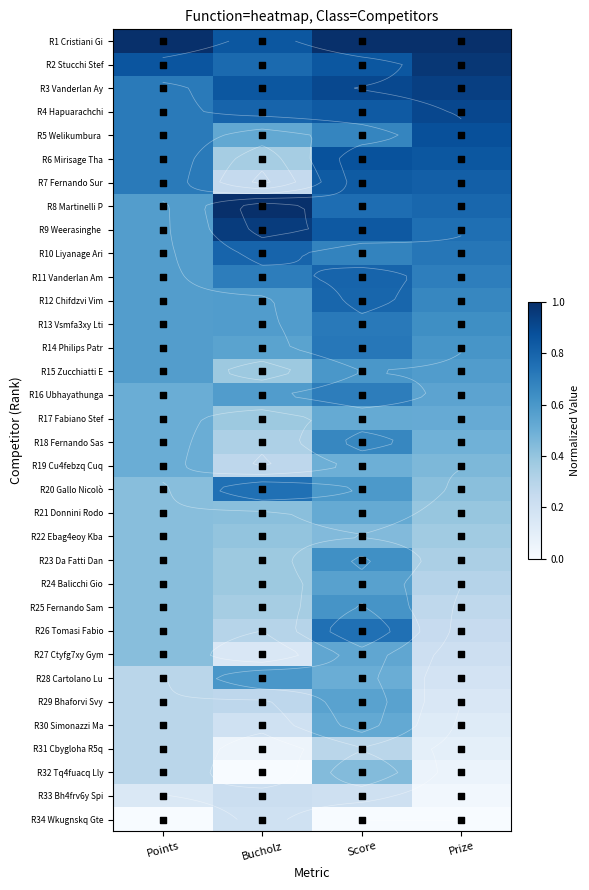

What is the average value of the R29 Bhaforvi Svy series?

0.3